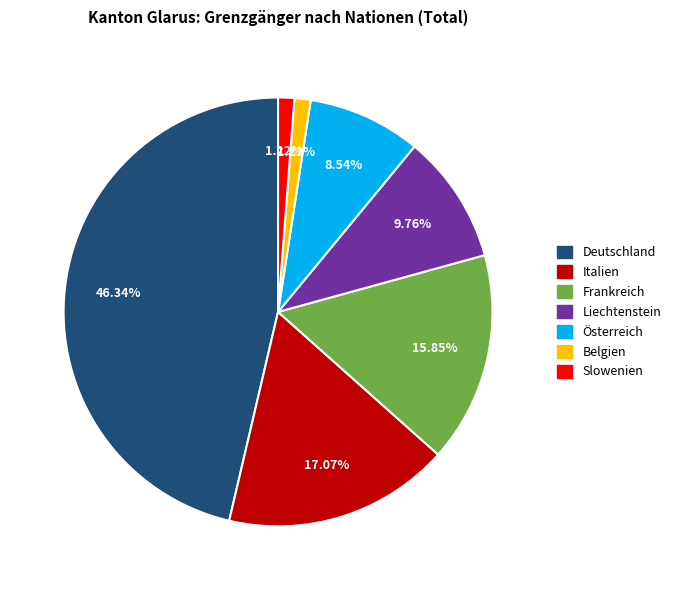

To the nearest percent, what portion does Slowenien represent?

1%